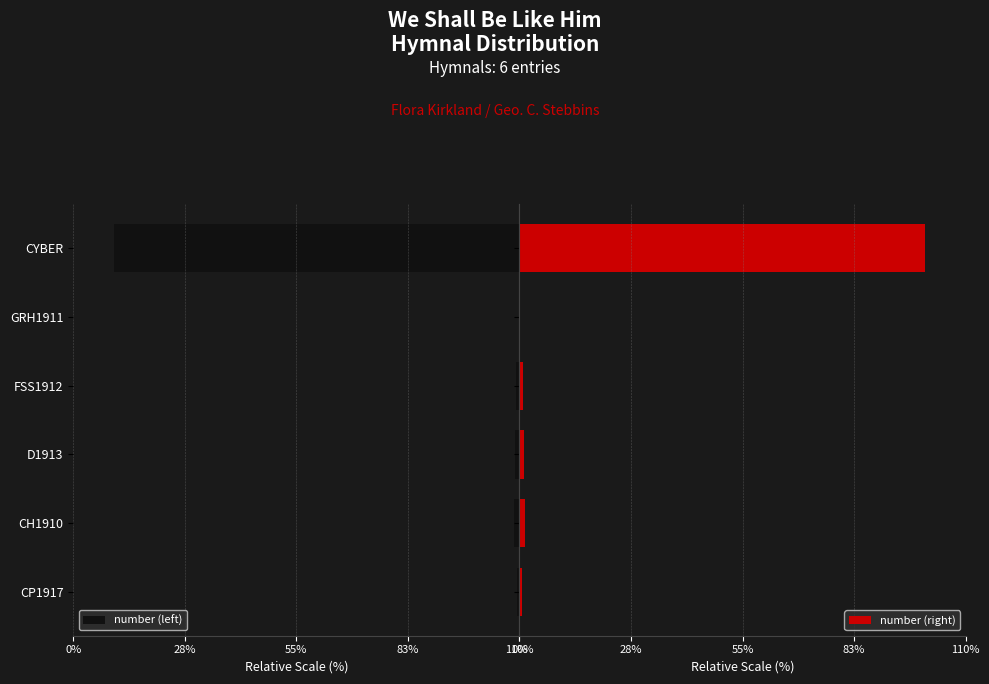

How many groups of bars are there?

6